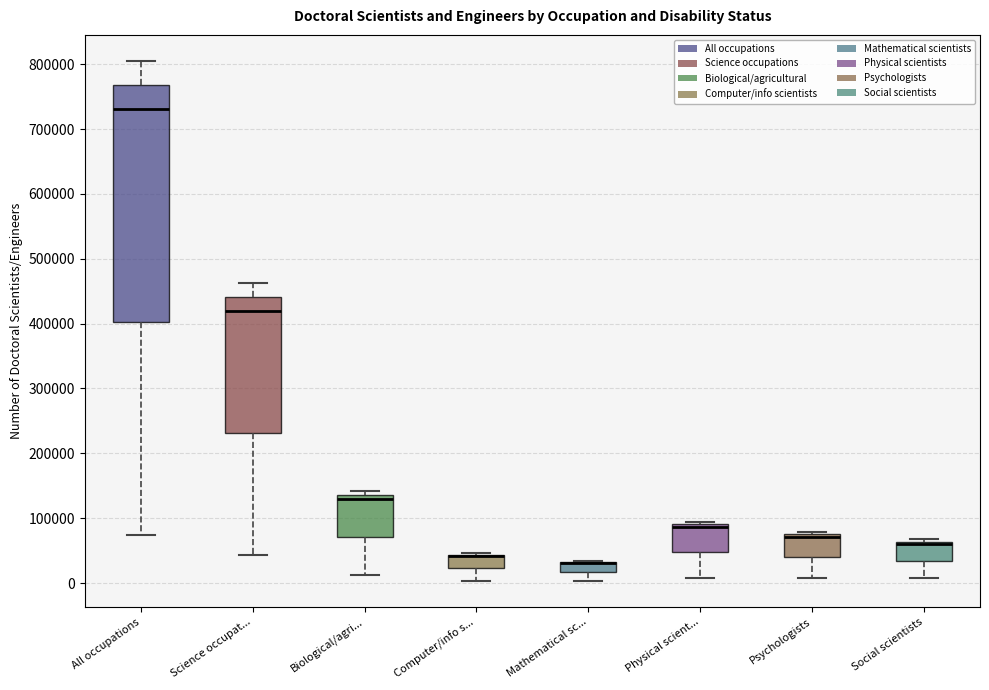

Where does the lower whisker of the box for Computer/info s... end on the y-axis? The values are not printed on the chart, so give them approximately, as read against the axis.

0